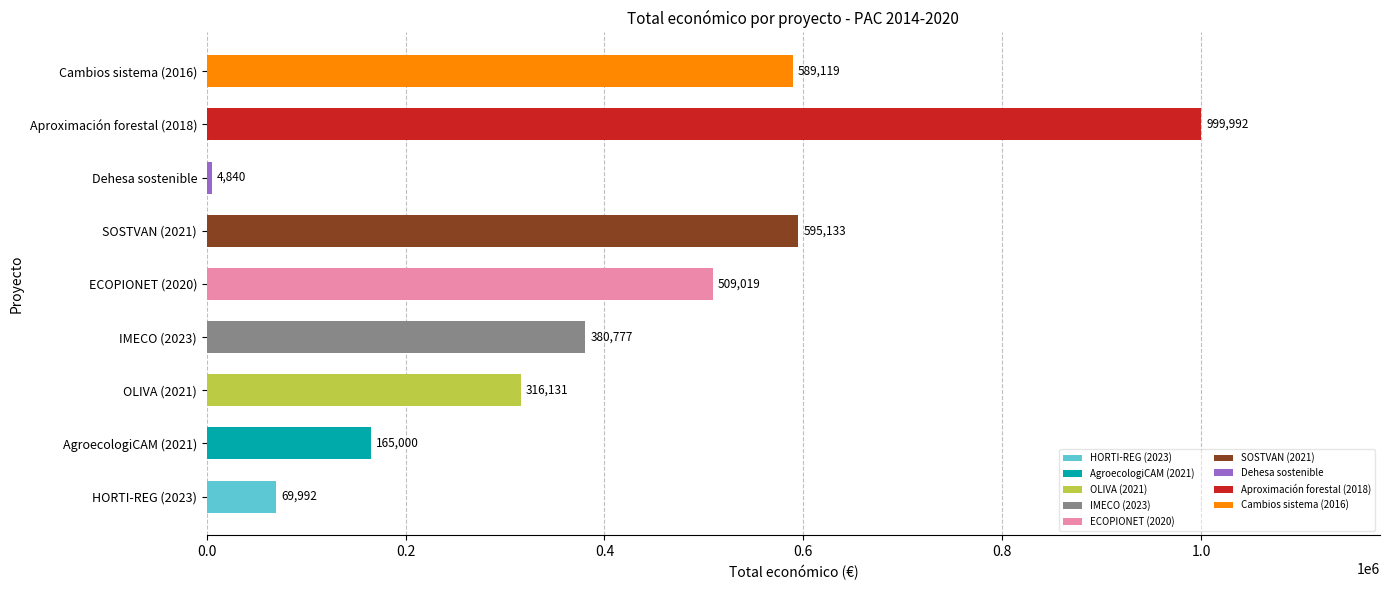

What is the ratio of the value at HORTI-REG (2023) to the value at AgroecologiCAM (2021)?

0.4